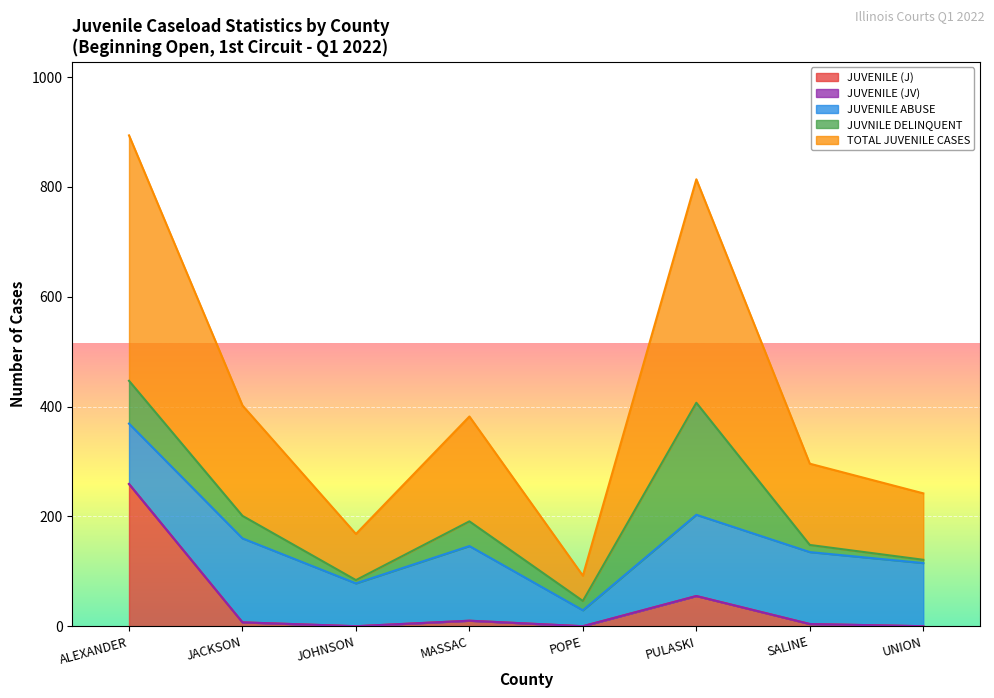

What is the difference between the second highest and minimum values in the JUVENILE (J) series?

55